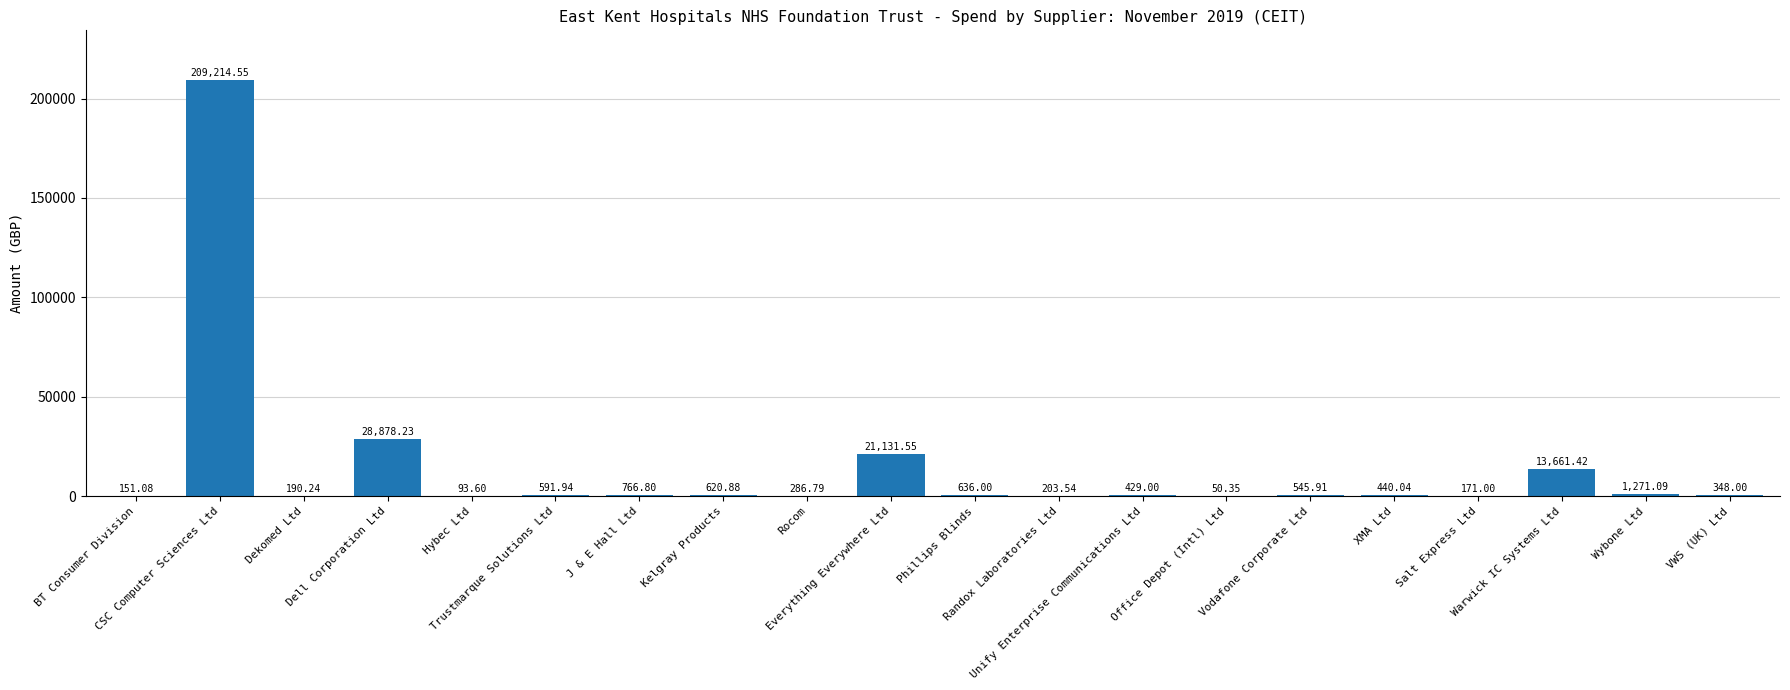

At which label is the value closest to 104632?

Dell Corporation Ltd